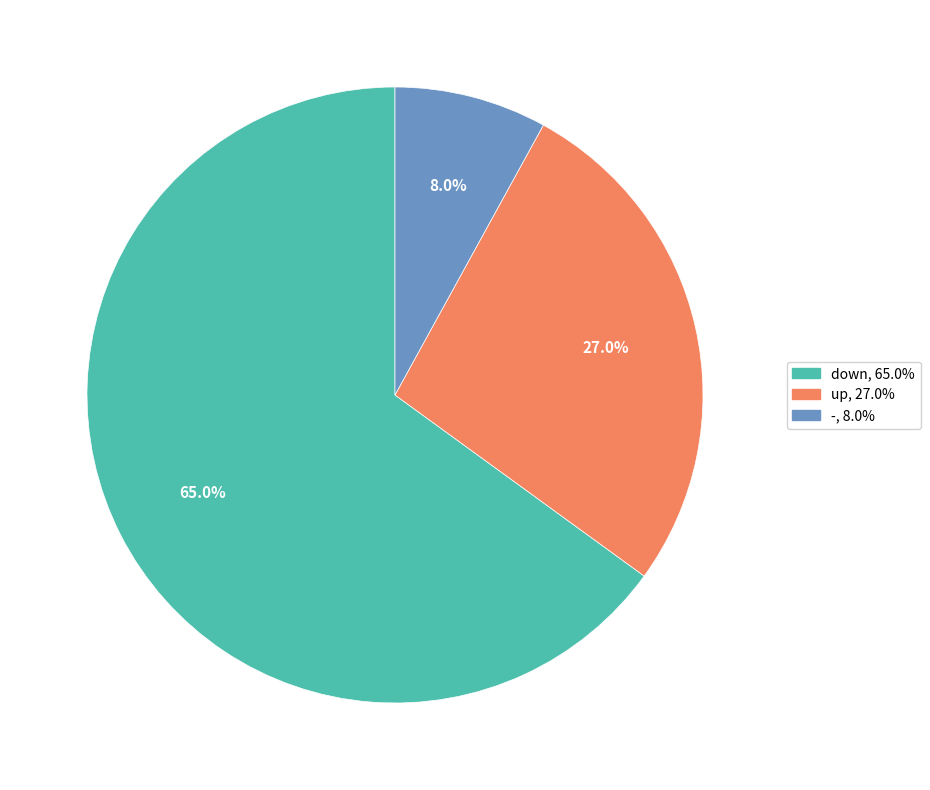

Which category has the biggest portion of the pie?

down